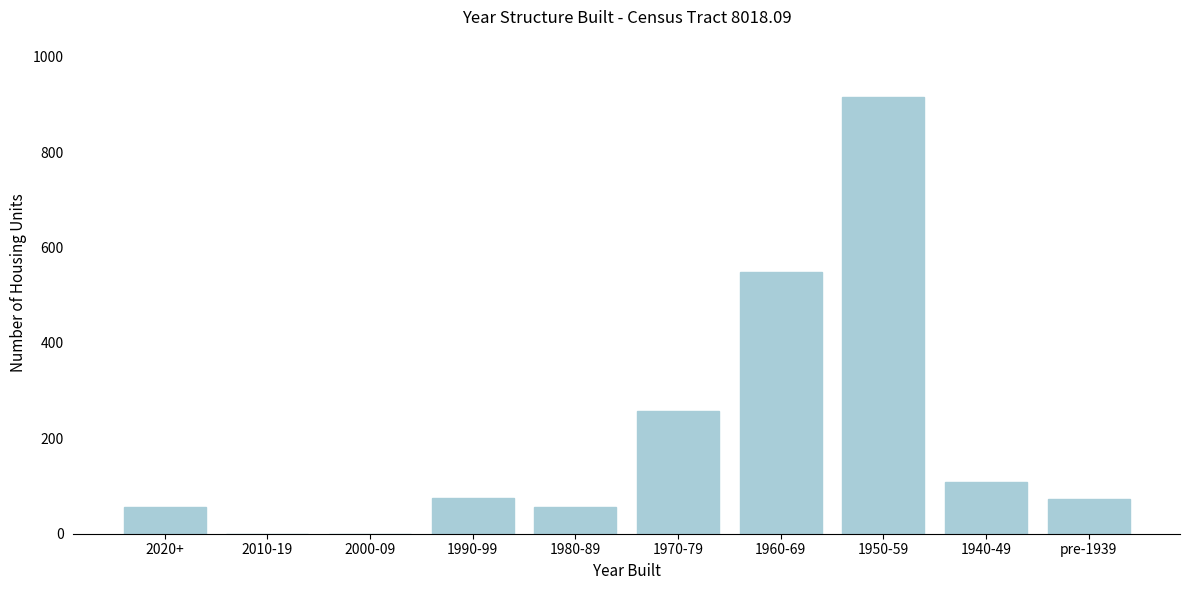

What is the maximum value shown in the chart?

916